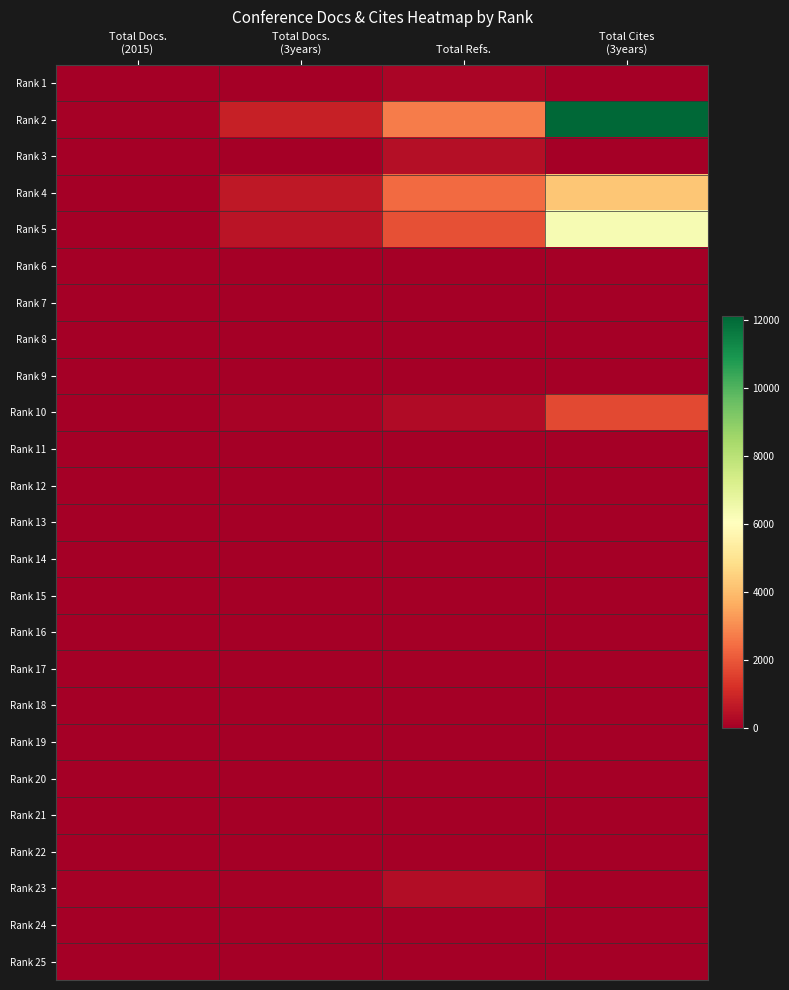

Which has a higher value, Total Docs.
(3years) or Total Cites
(3years)?

Total Docs.
(3years)